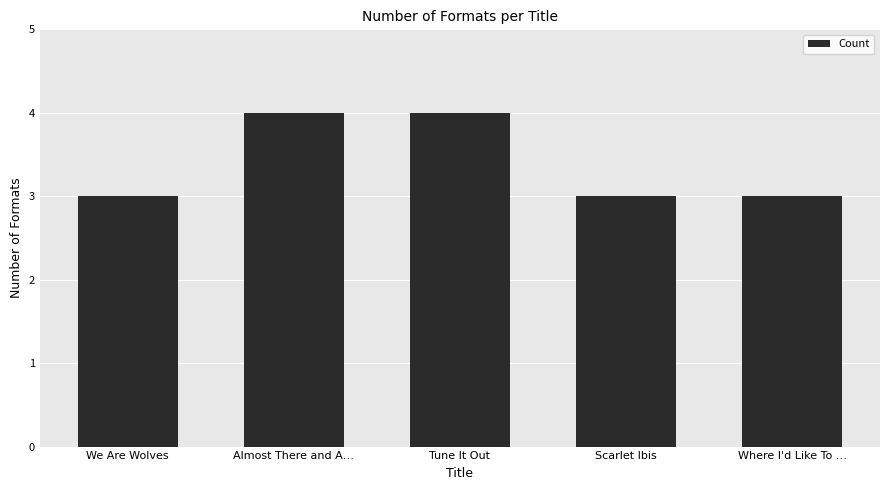

Is it true that the value at Tune It Out is 4?

True